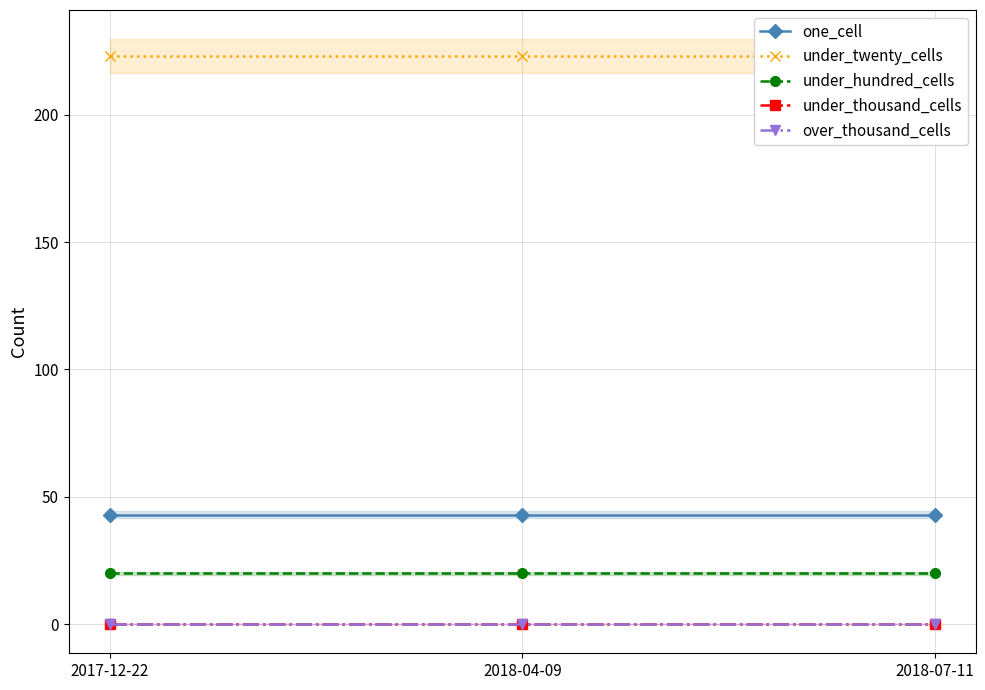

Reading left to right, list all the values displayed in this chart.

one_cell: 43	43	43
under_twenty_cells: 223	223	223
under_hundred_cells: 20	20	20
under_thousand_cells: 0	0	0
over_thousand_cells: 0	0	0